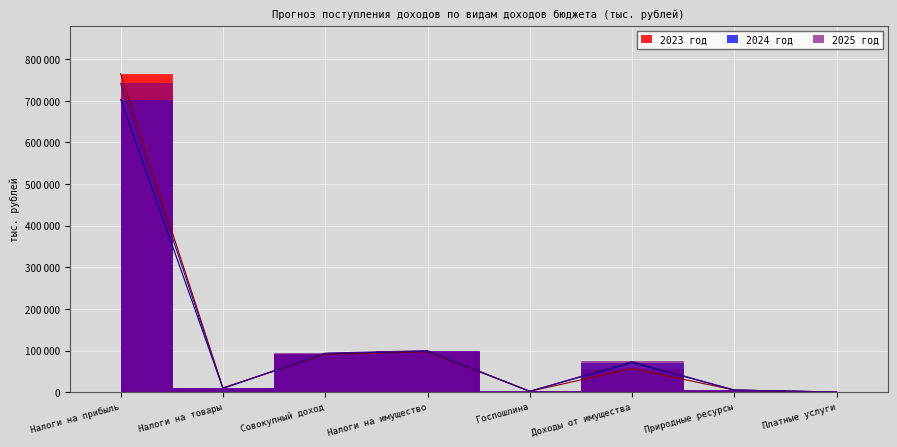

True or false: 2024 год and 2023 год intersect in this chart.

True